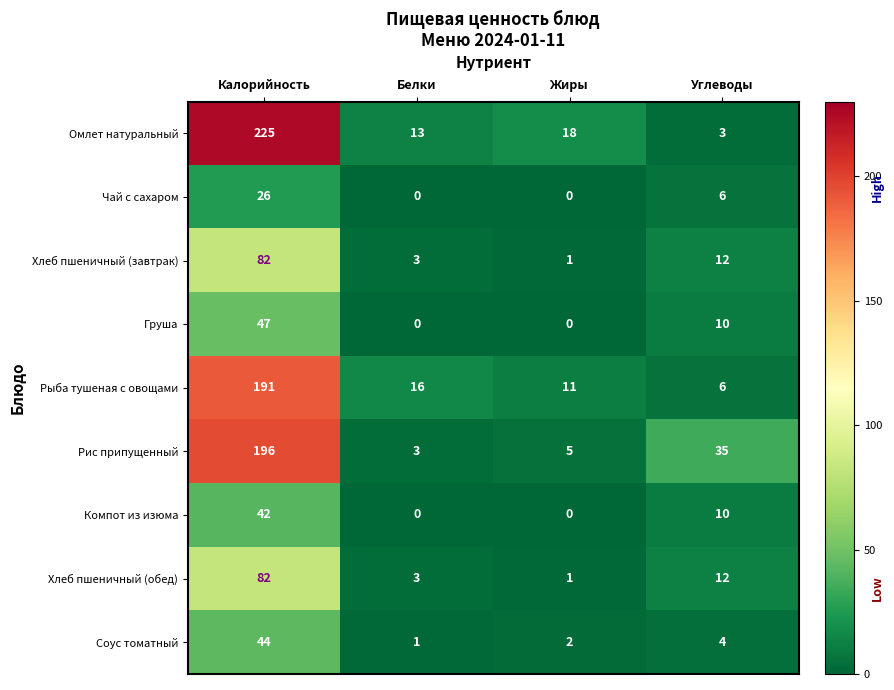

What is the difference between the maximum and second lowest values in the Хлеб пшеничный (обед) series?

79